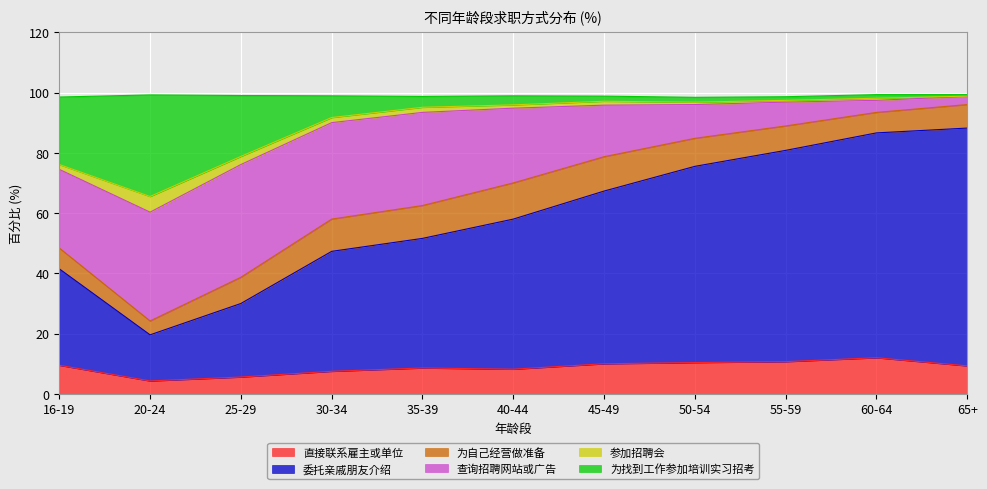

How many lines are shown in the chart?

6